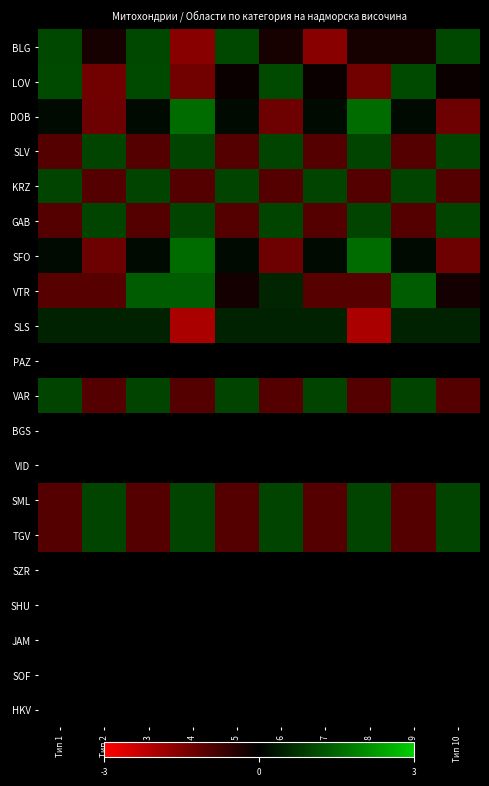

Count the number of categories in the chart.

10